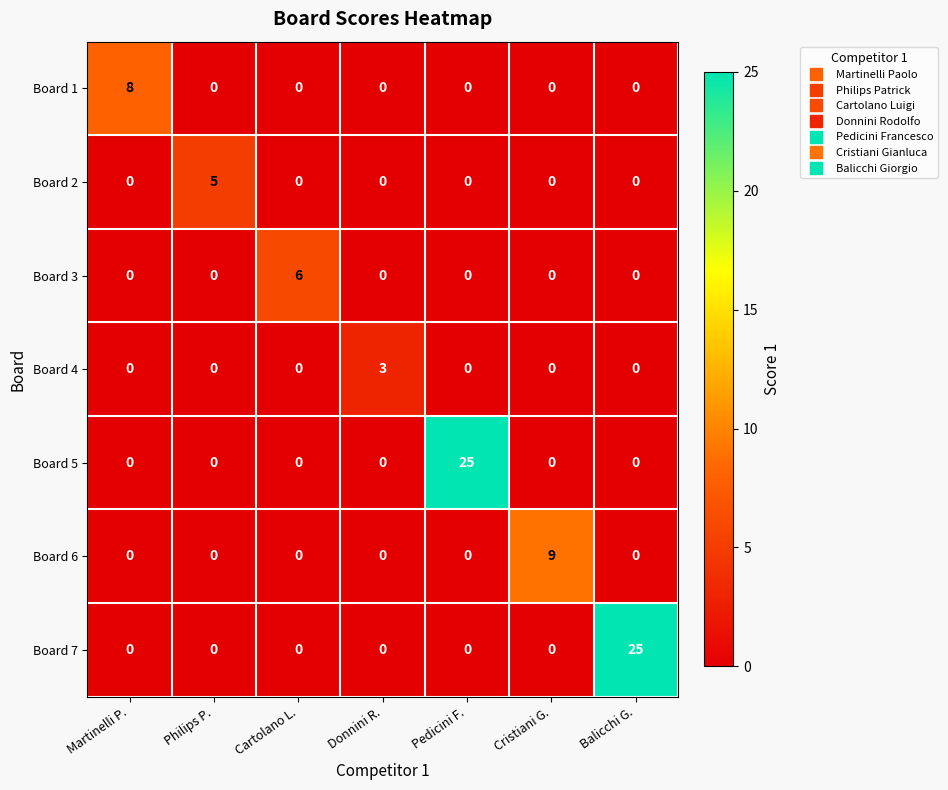

Which series changed the most between Pedicini F. and Cristiani G.?

Board 5